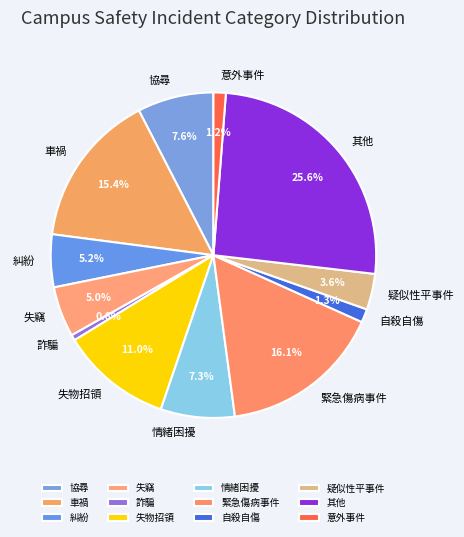

How many slices are in this pie chart?

12